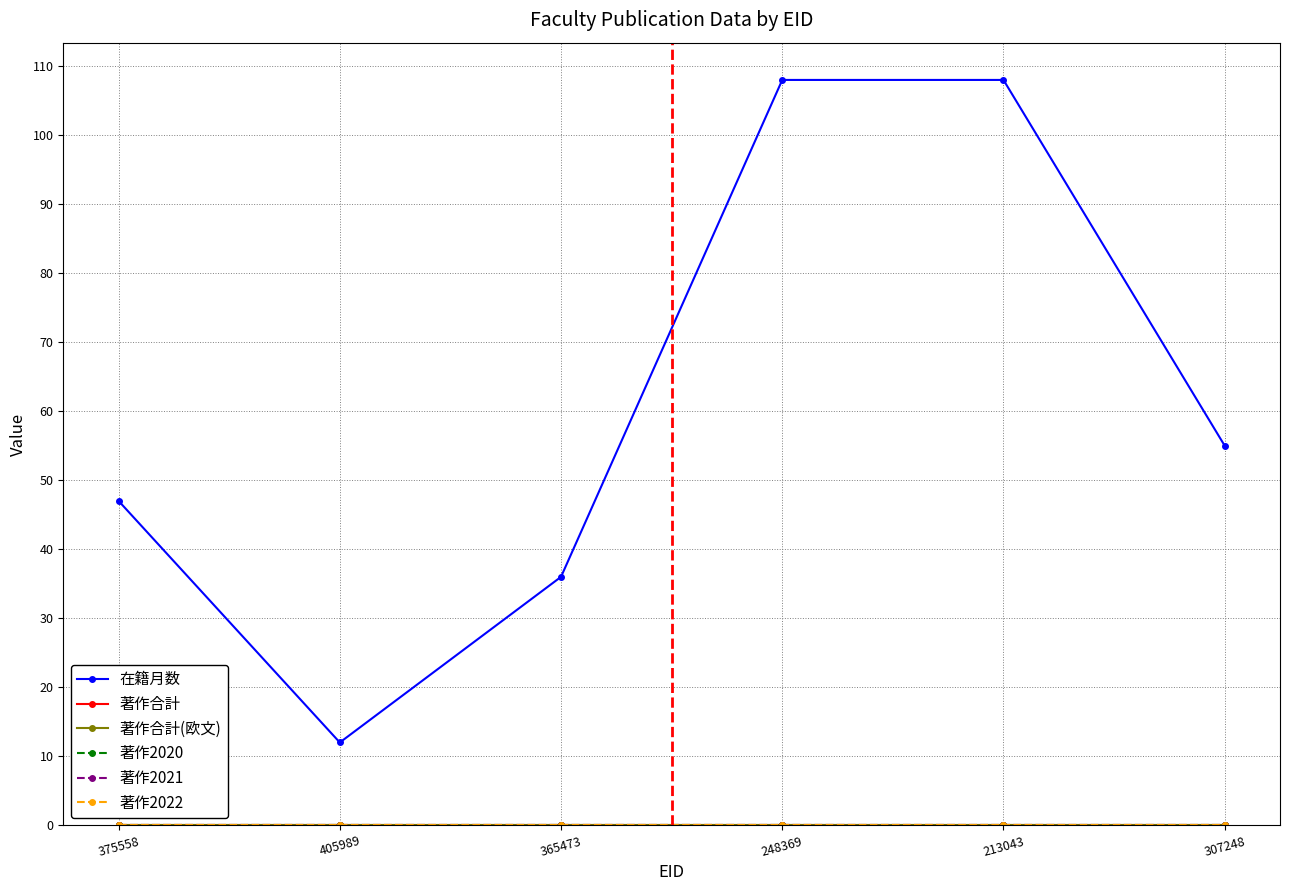

True or false: 在籍月数 and 著作2020 intersect in this chart.

False